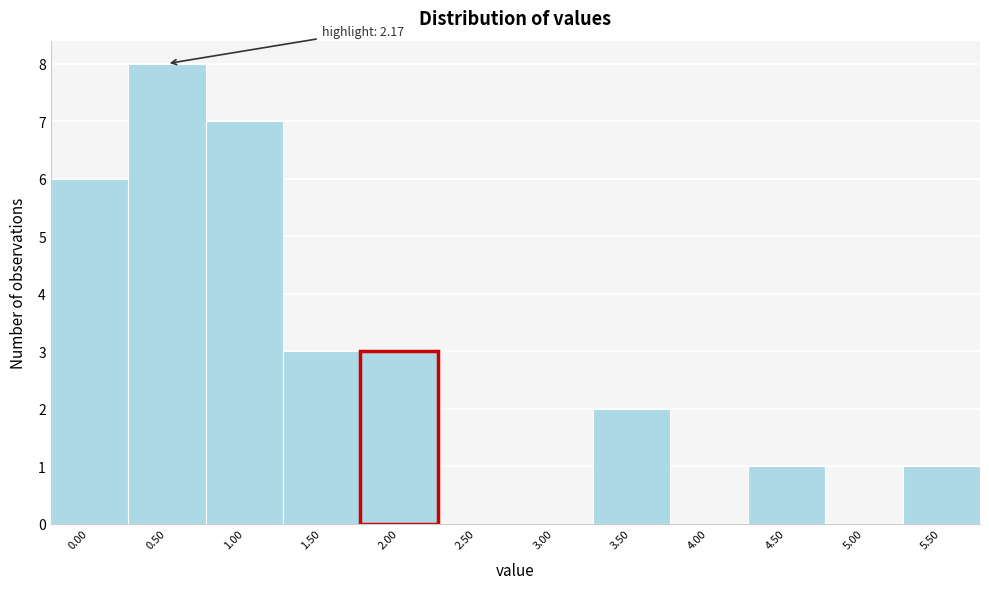

Reading left to right, list all the values displayed in this chart.

0.00=6	0.50=8	1.00=7	1.50=3	2.00=3	2.50=0	3.00=0	3.50=2	4.00=0	4.50=1	5.00=0	5.50=1